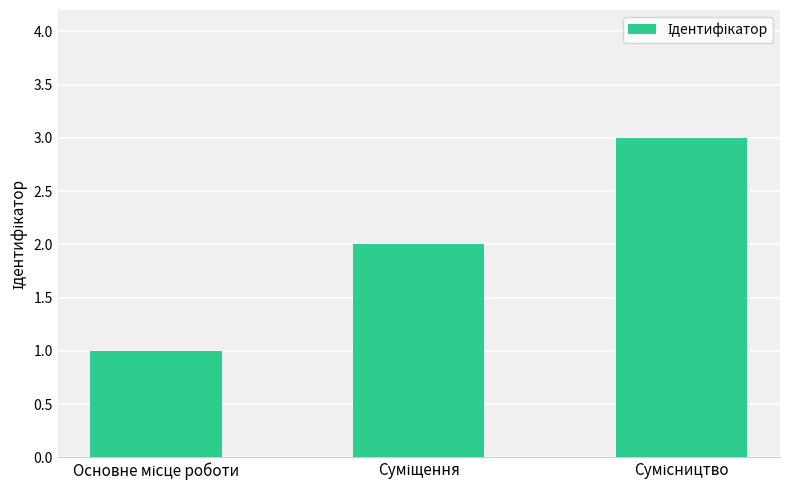

Reading left to right, what are all the values shown in this chart?

1	2	3